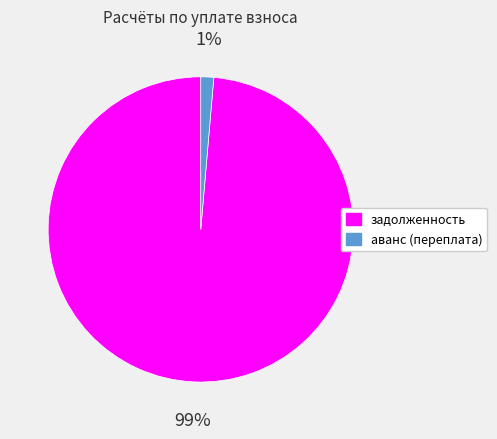

To the nearest percent, what is the average slice percentage?

50%